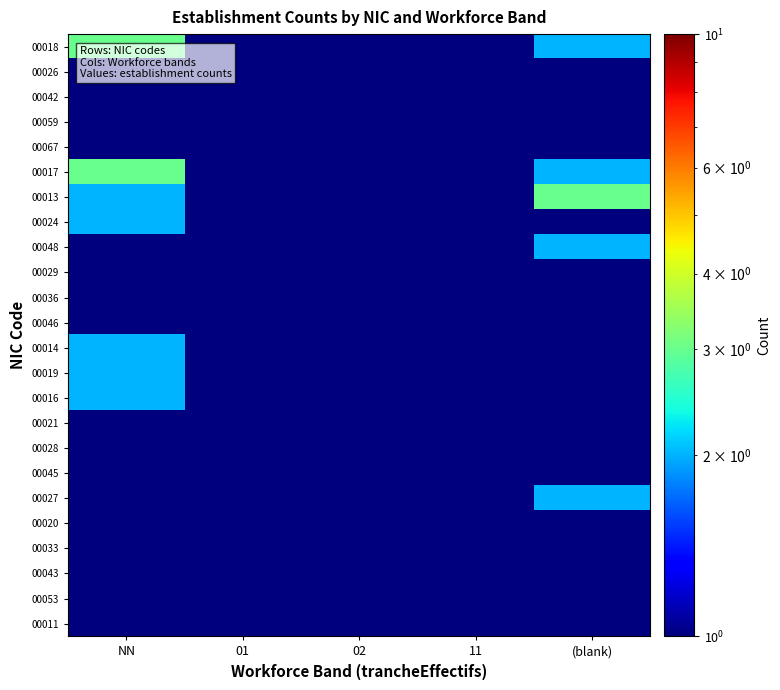

At which category is the sum across all series the highest?

(blank)